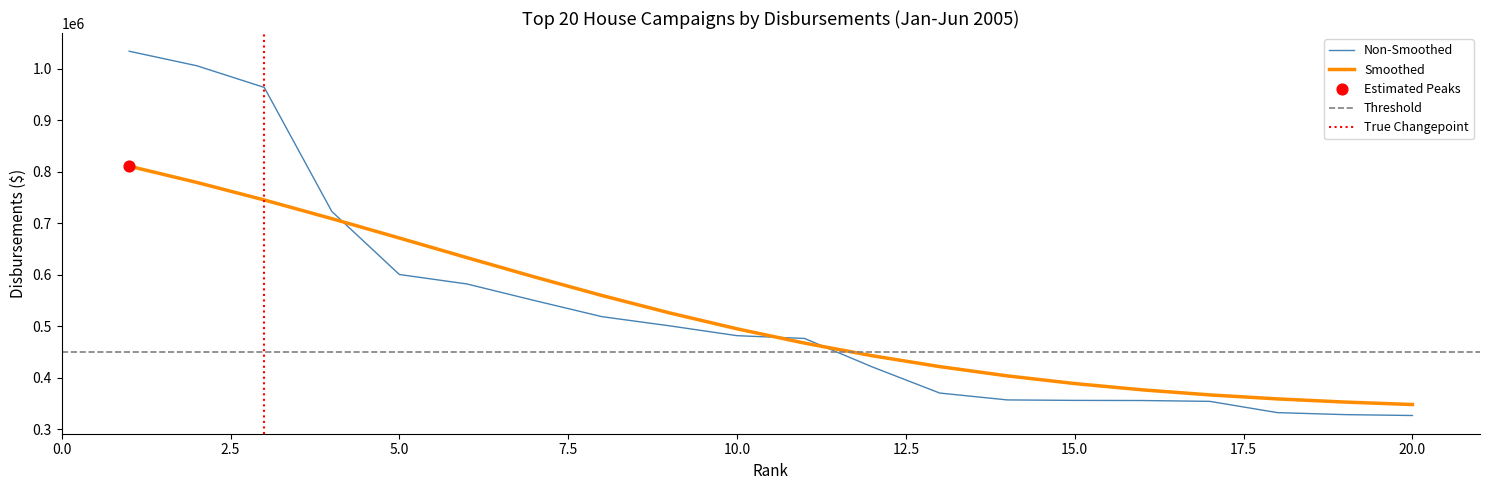

What is the ratio of the value at 15 to the value at 4?

0.5